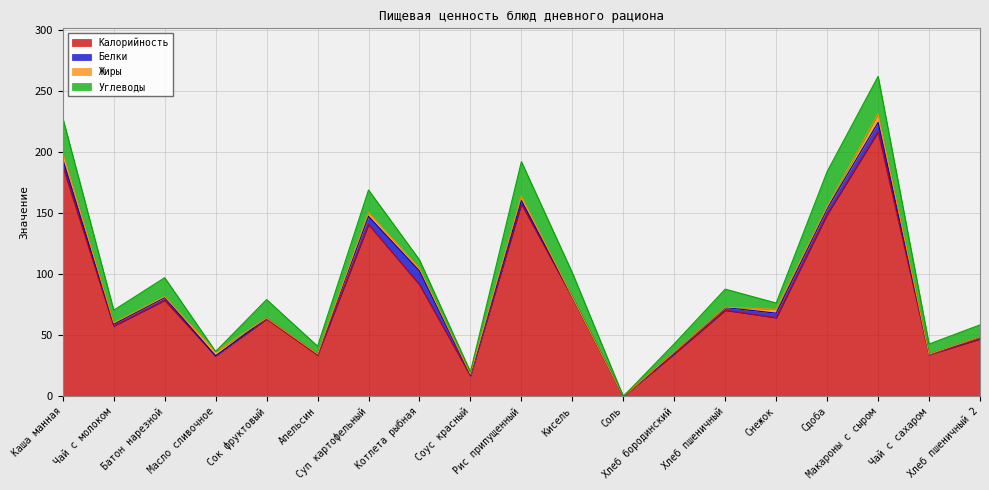

What is the sum of all Жиры values?

34.8